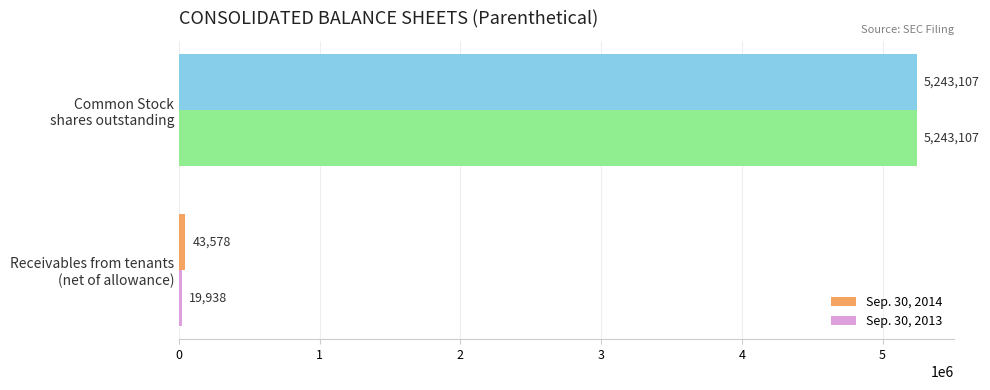

Which series has the largest range (max minus min)?

Sep. 30, 2013